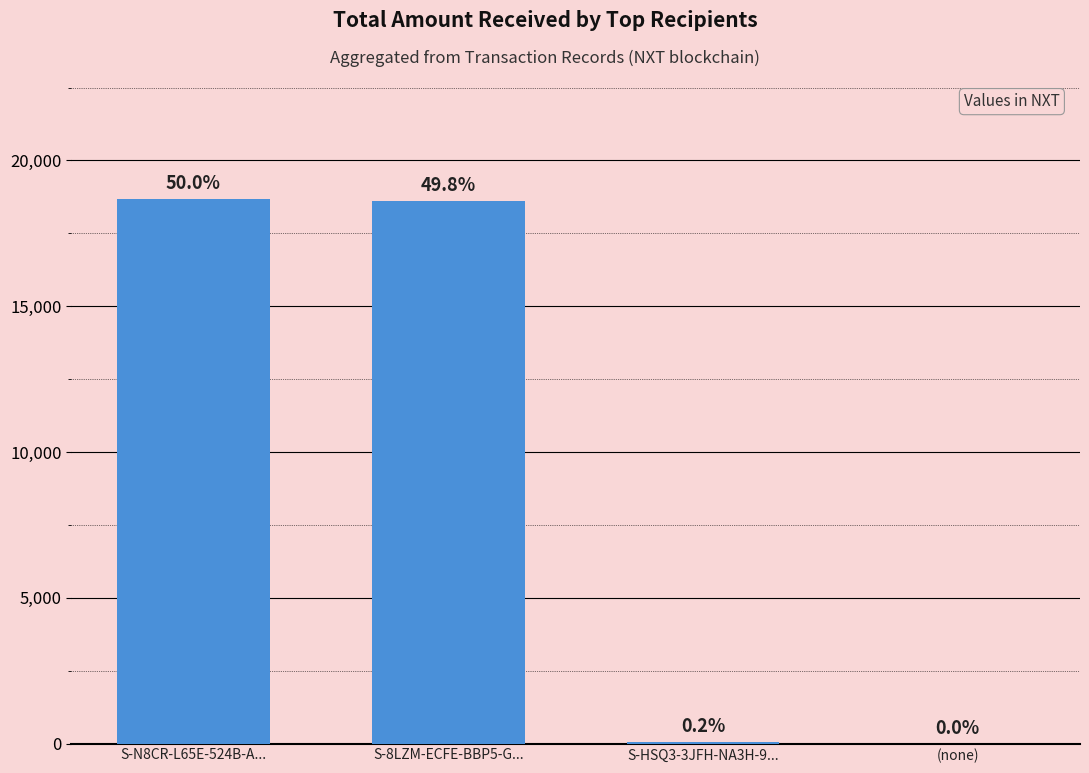

What is the value of the 3rd bar from the left?

61.0